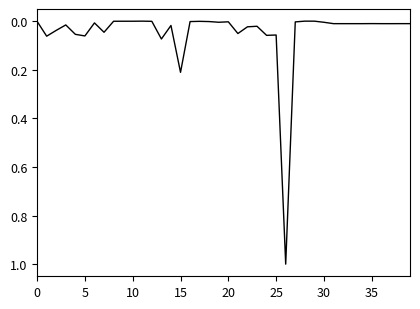

What is the greatest value displayed?

1.0